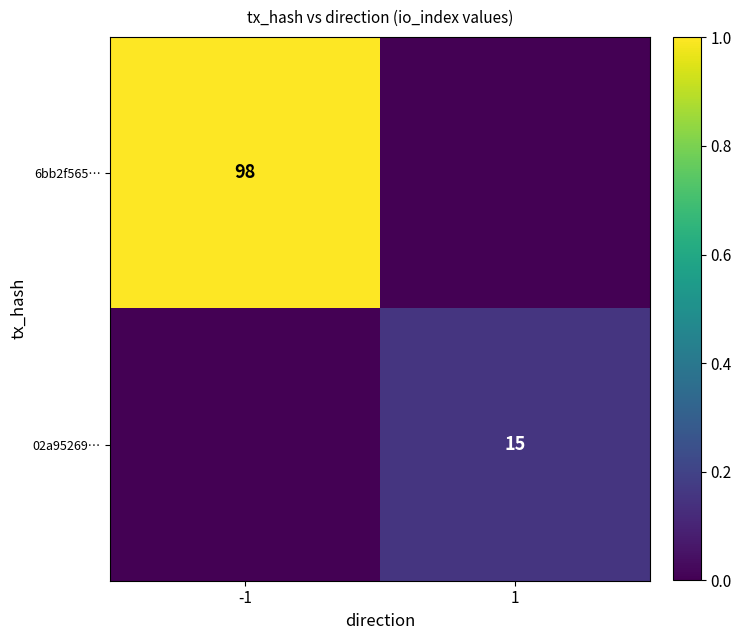

True or false: 6bb2f565… has a value of 164 at -1.

False